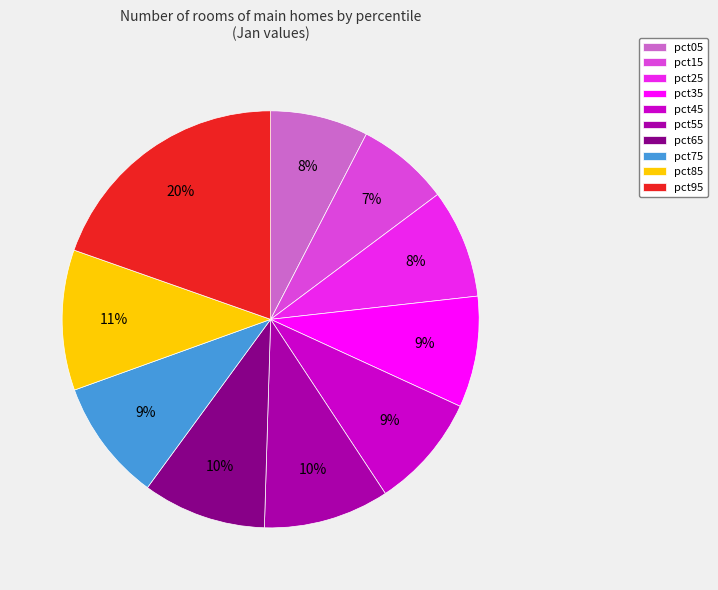

Is pct05 the majority of the pie?

No